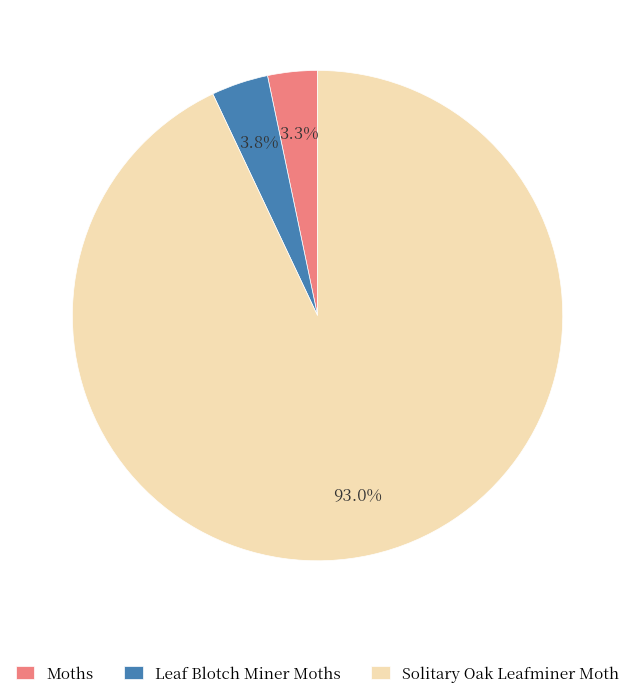

To the nearest percent, what portion does Leaf Blotch Miner Moths represent?

4%